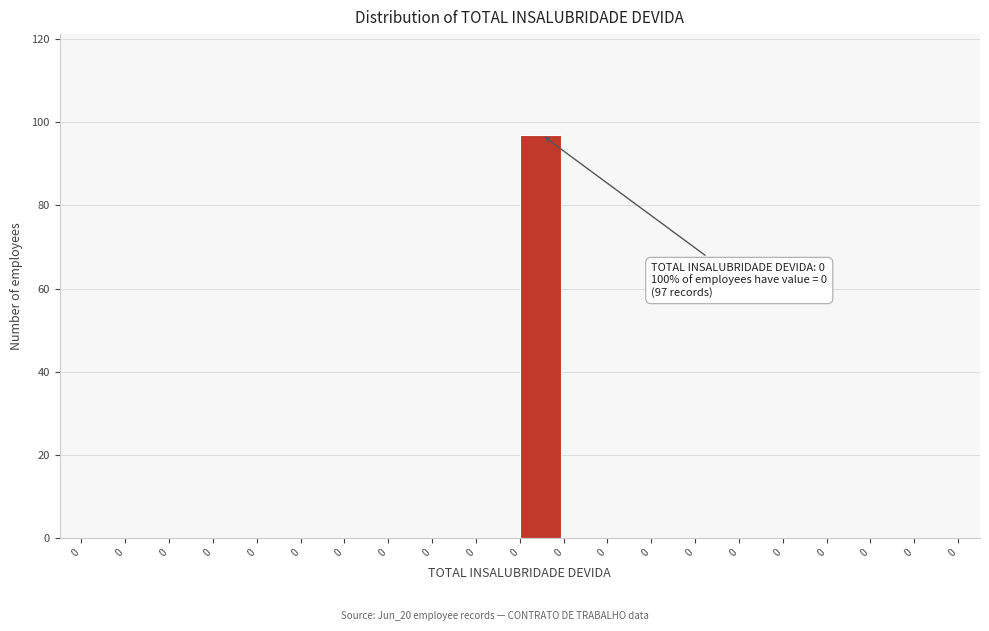

Count the number of categories in the chart.

20